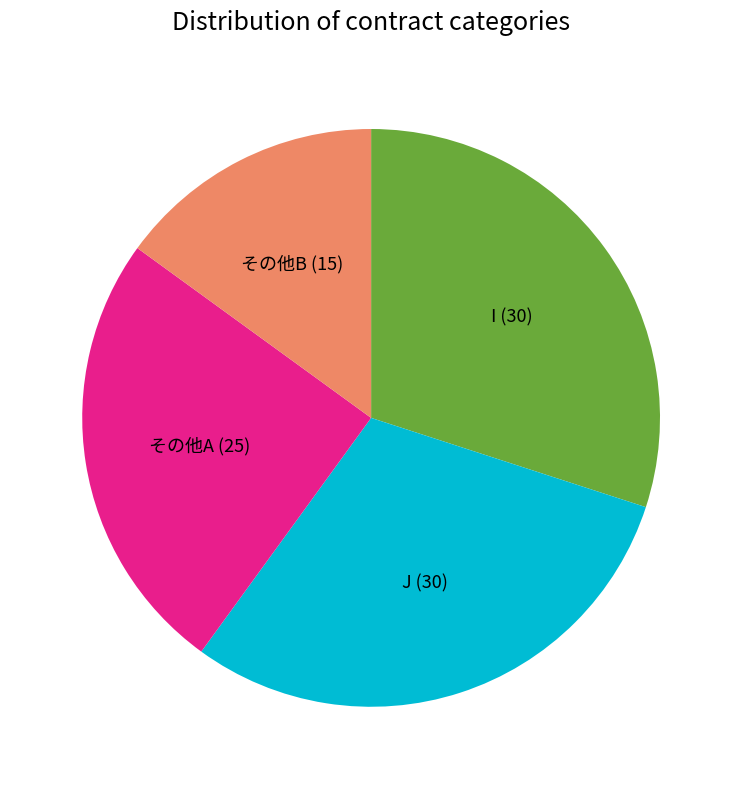

Is there any slice that represents more than half of the pie?

No